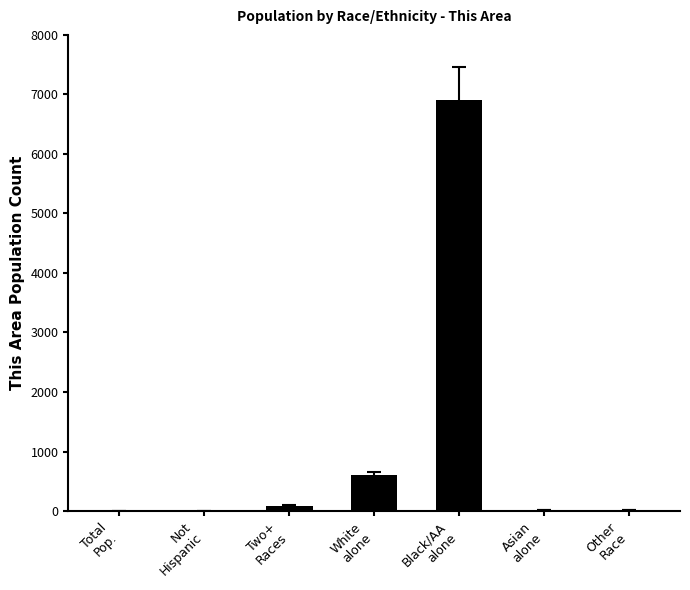

How many distinct data groups are displayed?

1